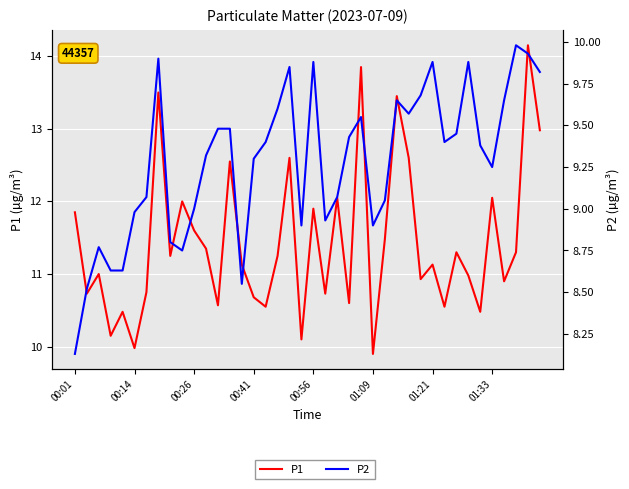

True or false: P2 and P1 intersect in this chart.

False